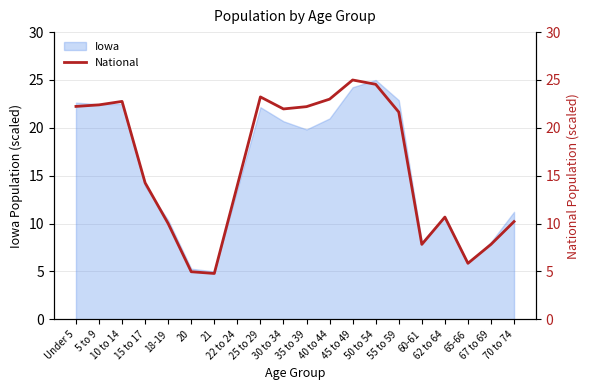

What is the lowest value of the Iowa series?

5.0